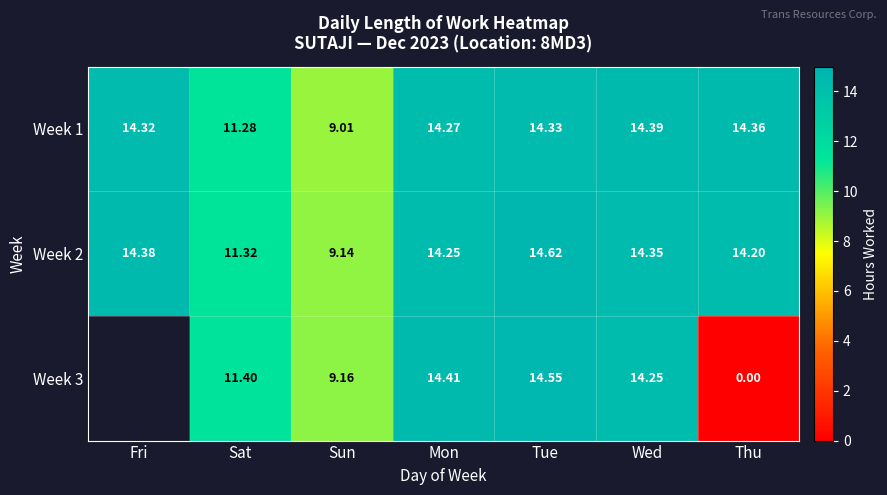

Is it true that Week 2 equals 20.4 at Thu?

False